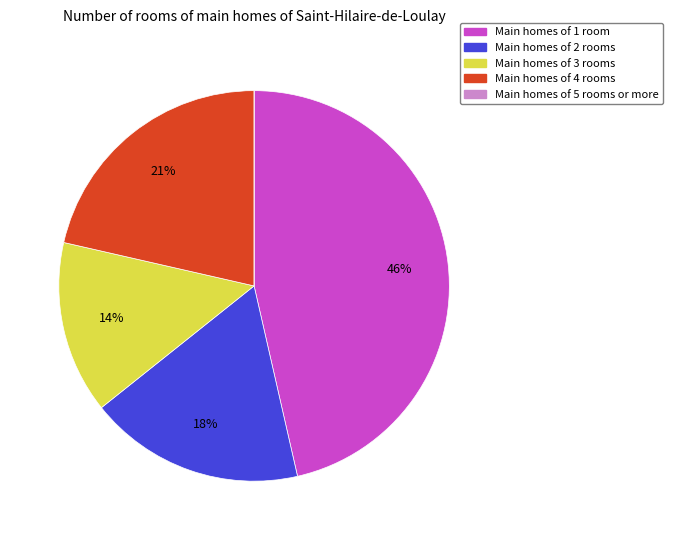

To the nearest percent, what is the average slice percentage?

20%